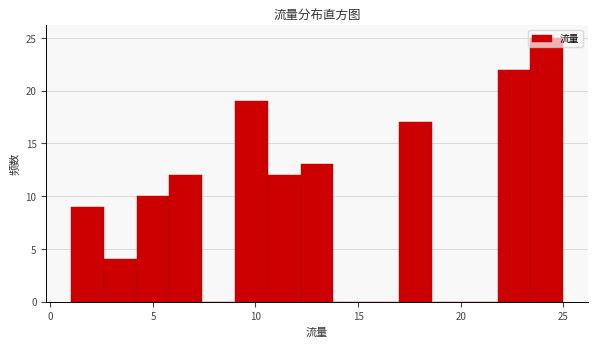

Around what value on the x-axis is the tallest bar? Give the approximate position of its centre, as read against the axis.

24.0